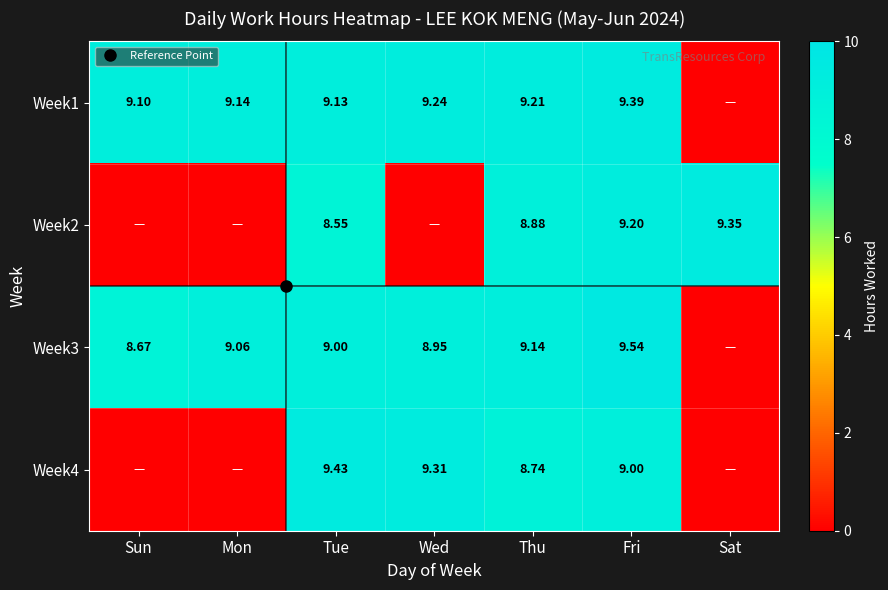

Which has a higher value, Tue or Thu?

Thu